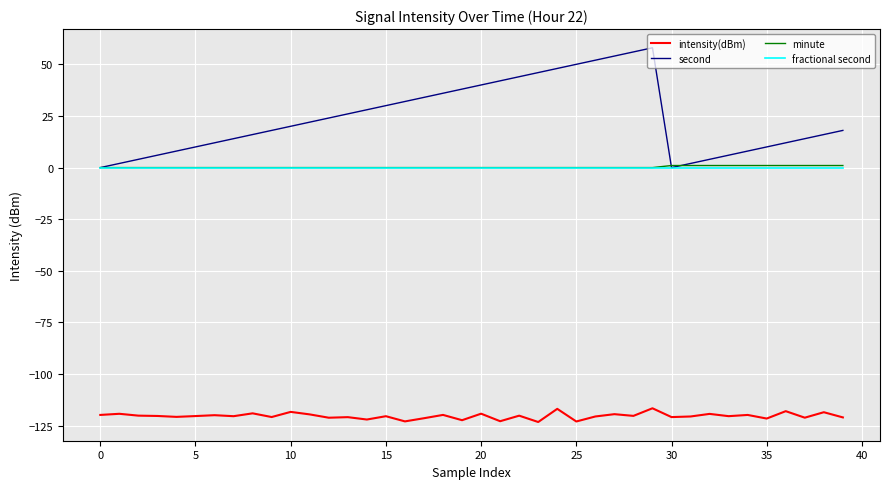

Which series has the widest spread of values?

second